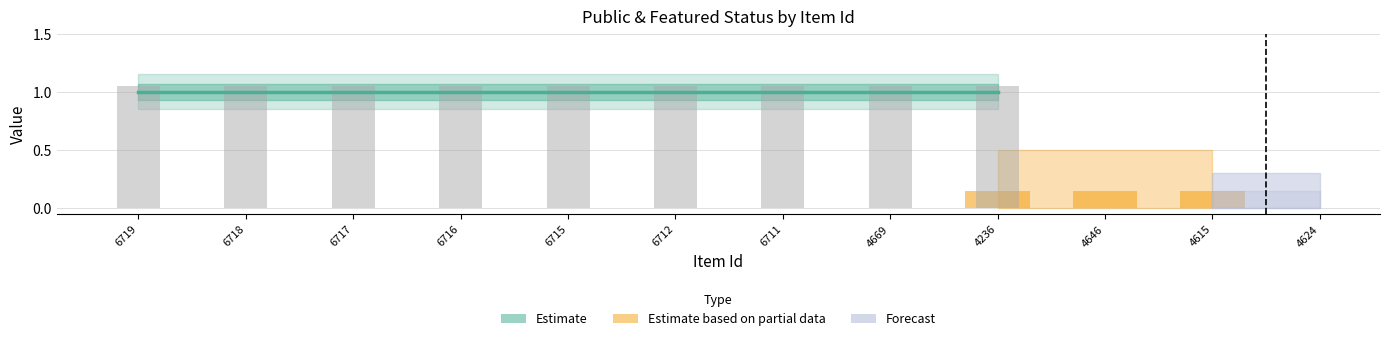

What is the label of the 1st bar from the right?

4624